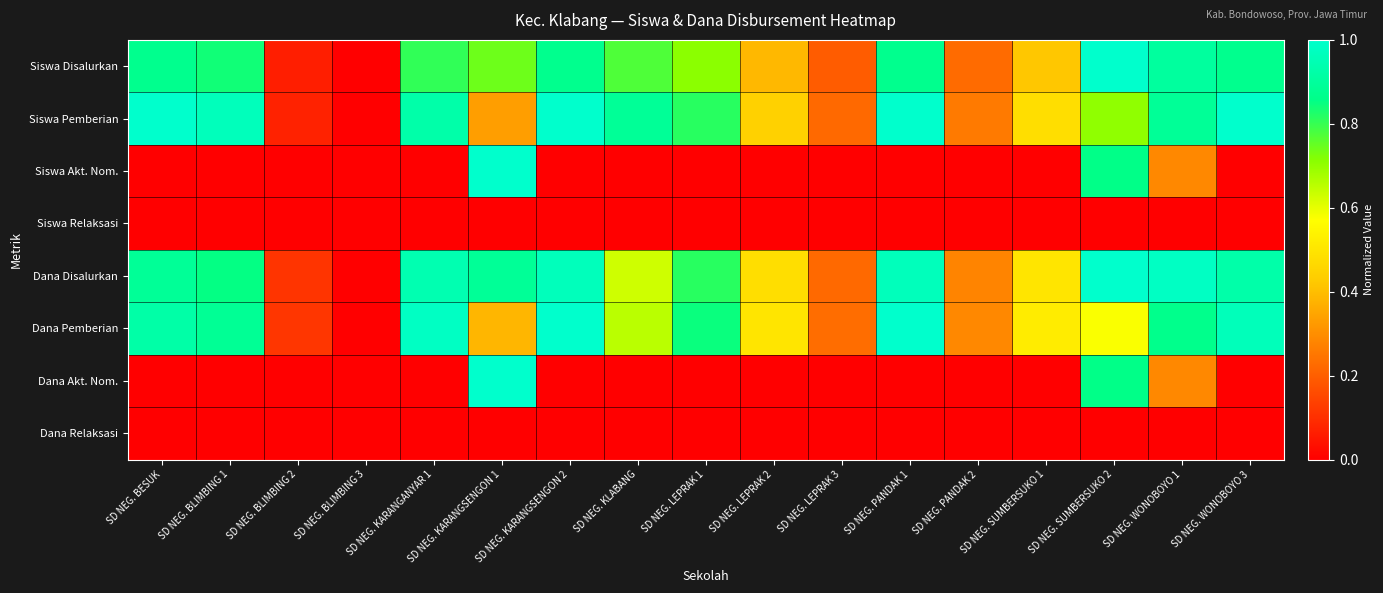

How many series are shown in this chart?

8